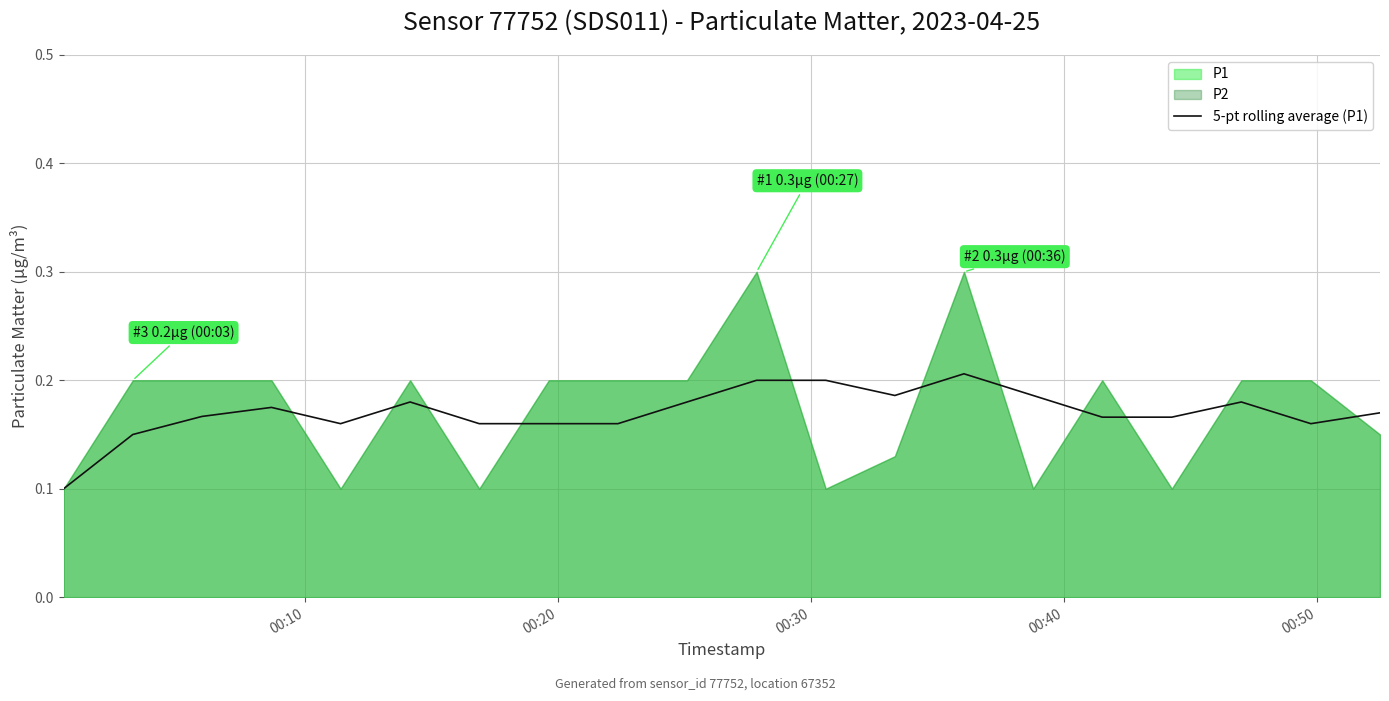

How many values are between 0 and 1?

20